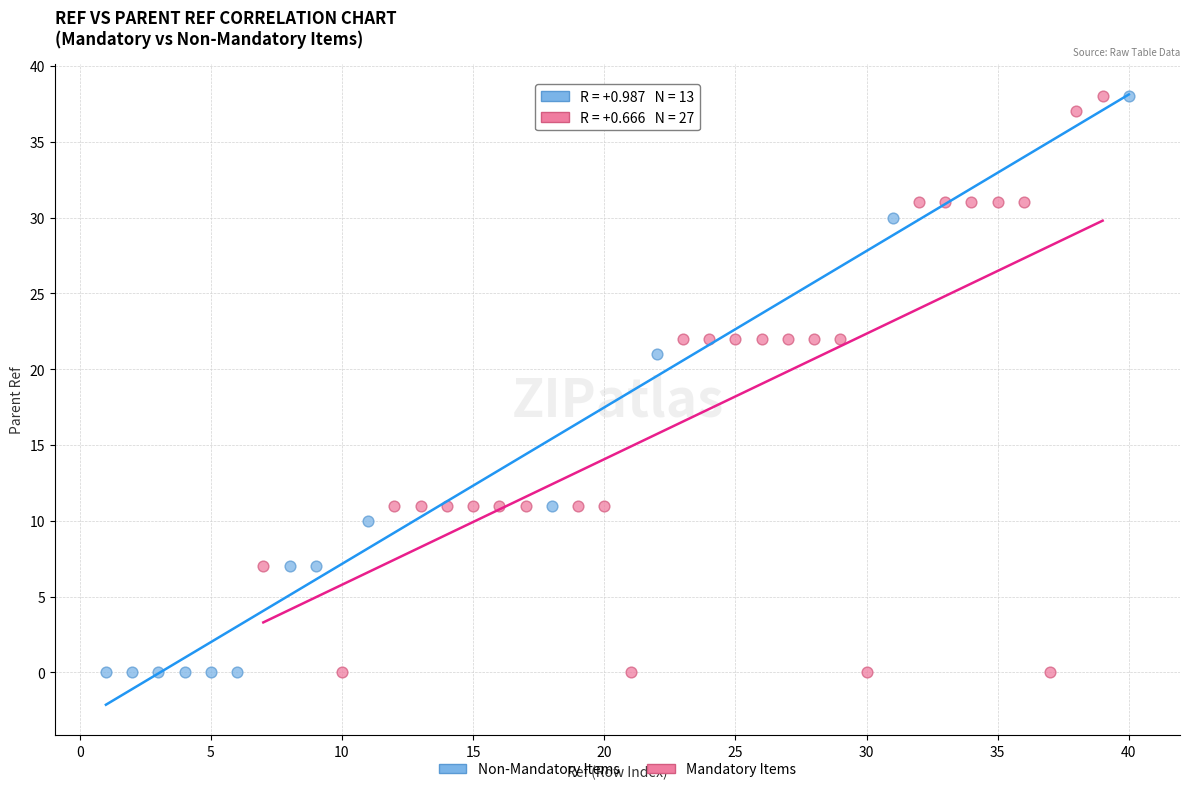

What are all the series names shown in the legend?

Non-Mandatory Items, Mandatory Items